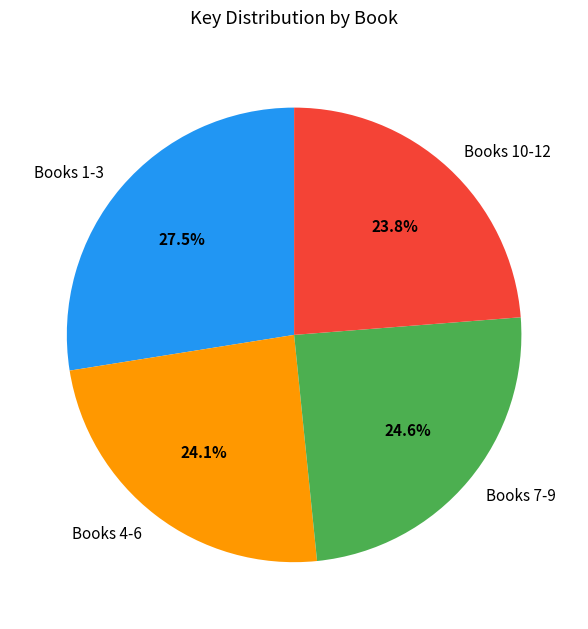

Which category has the biggest portion of the pie?

Books 1-3